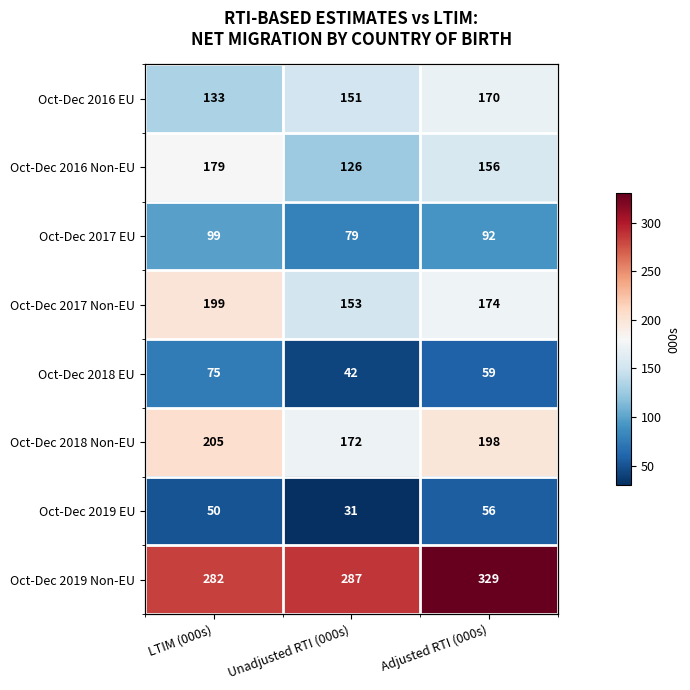

What is the smallest value displayed?

31